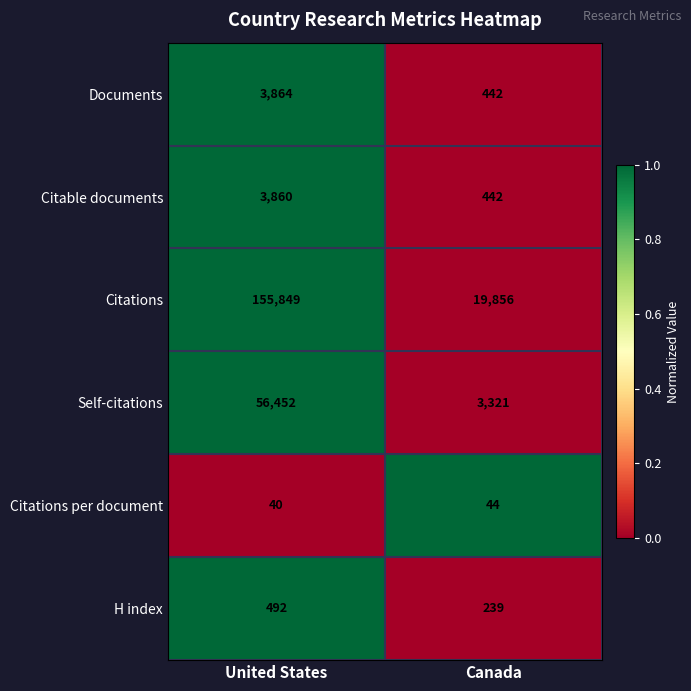

Is it true that Self-citations equals 3321 at Canada?

True